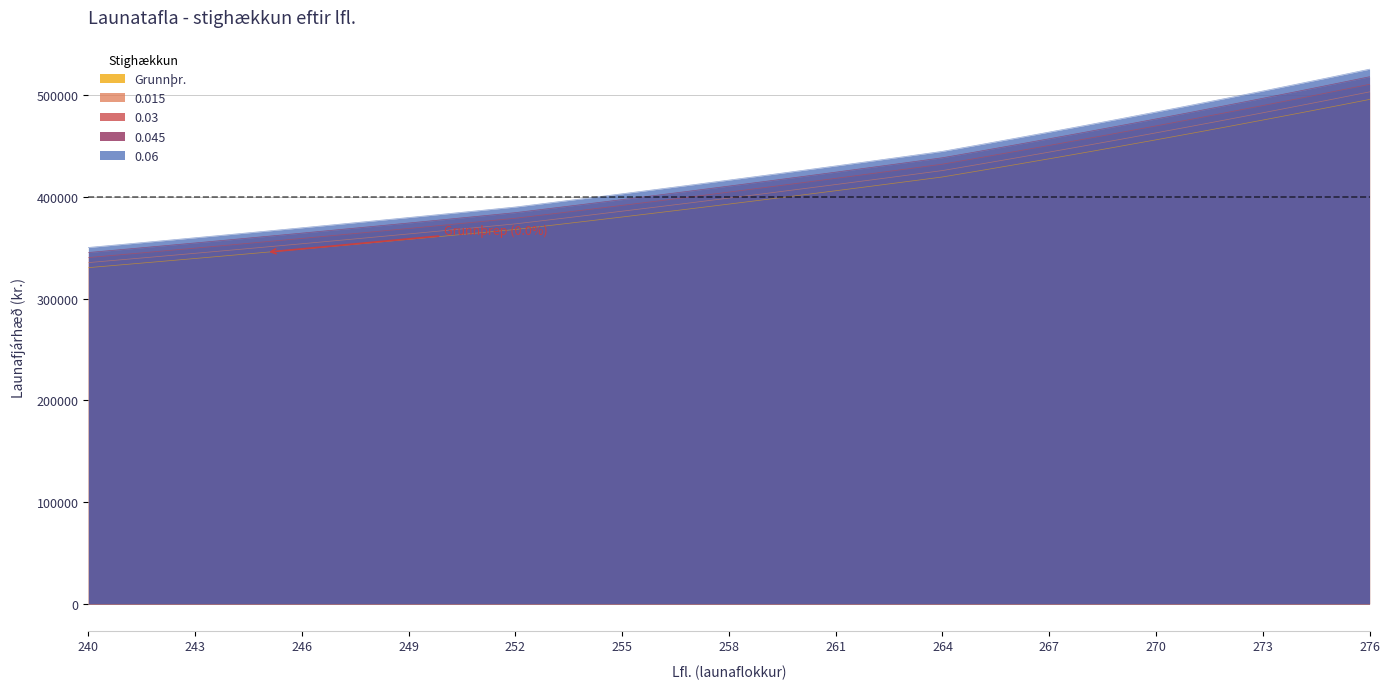

How many categories are shown in the chart?

37